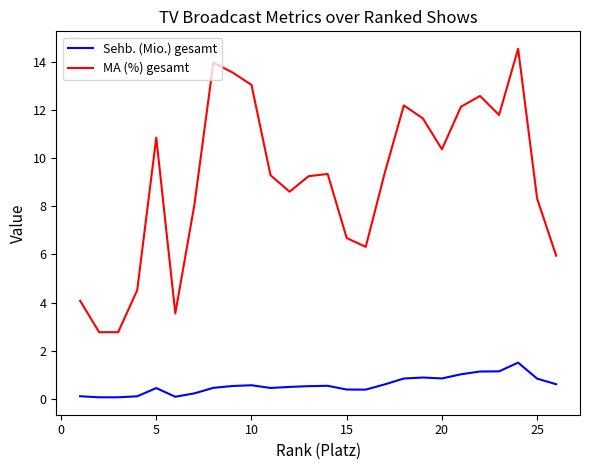

What are all the series names shown in the legend?

Sehb. (Mio.) gesamt, MA (%) gesamt